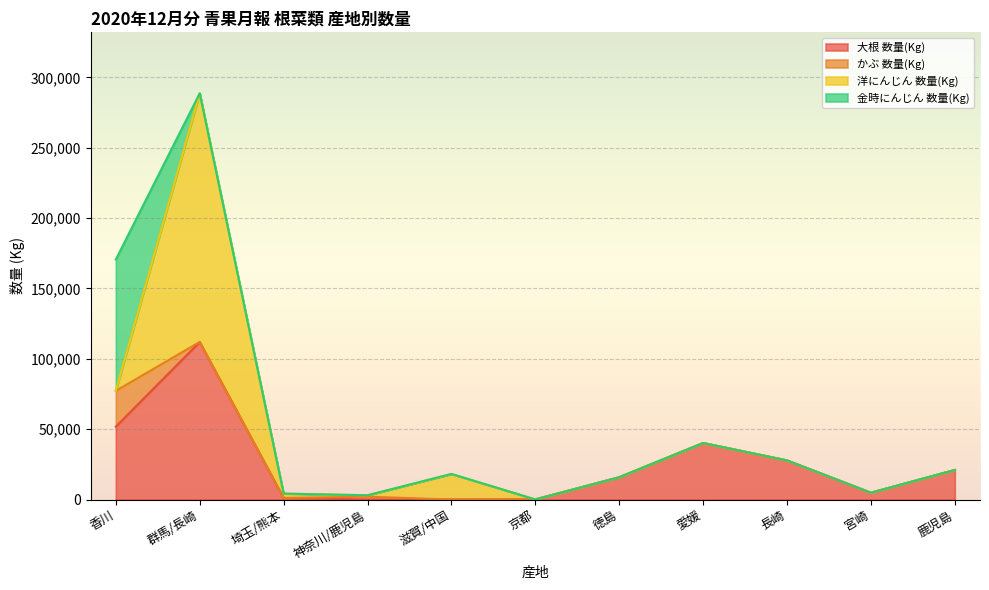

List the series in order of their peak value, highest first.

洋にんじん 数量(Kg), 大根 数量(Kg), 金時にんじん 数量(Kg), かぶ 数量(Kg)